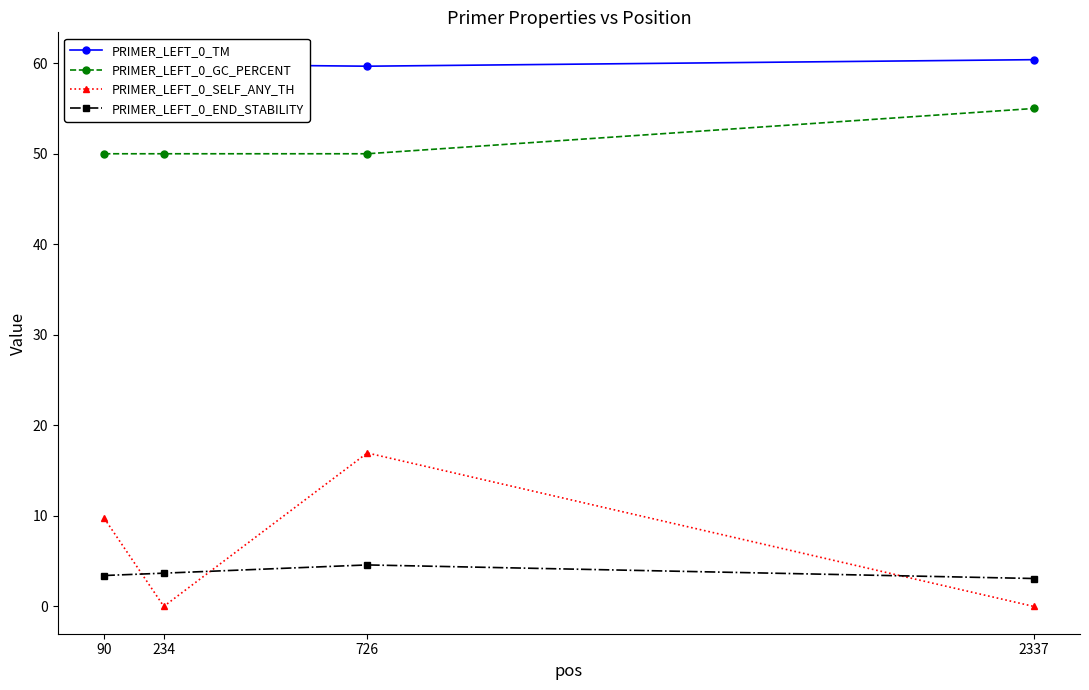

What are all the series names shown in the legend?

PRIMER_LEFT_0_TM, PRIMER_LEFT_0_GC_PERCENT, PRIMER_LEFT_0_SELF_ANY_TH, PRIMER_LEFT_0_END_STABILITY